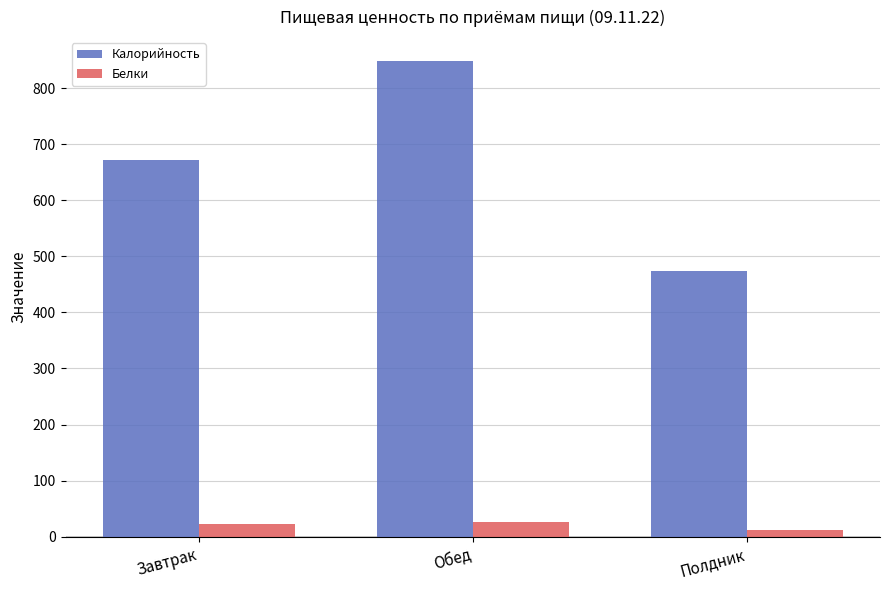

Rank the series by their average value, from highest to lowest.

Калорийность, Белки